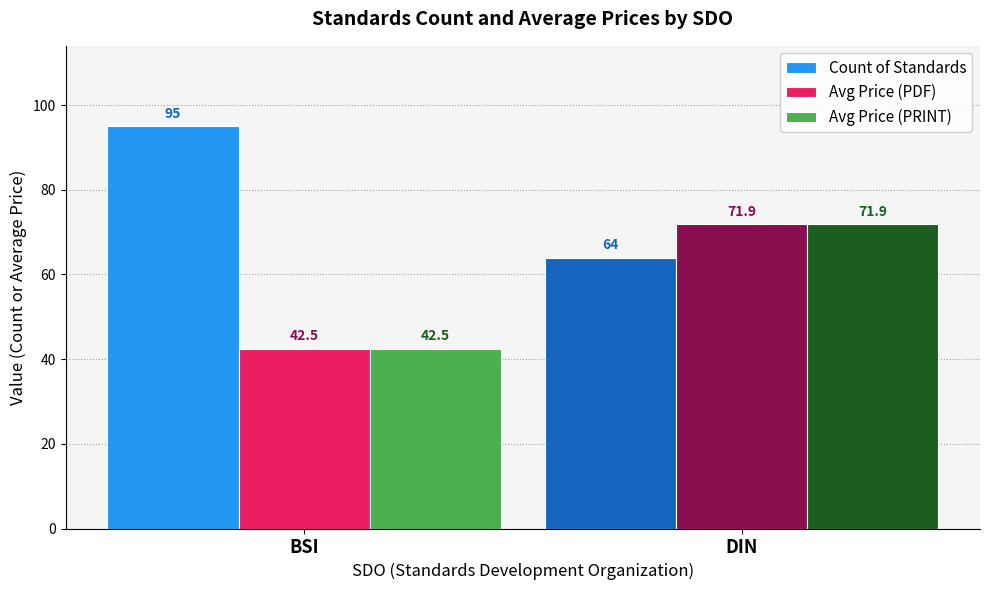

Which series has the largest total across all categories?

Count of Standards